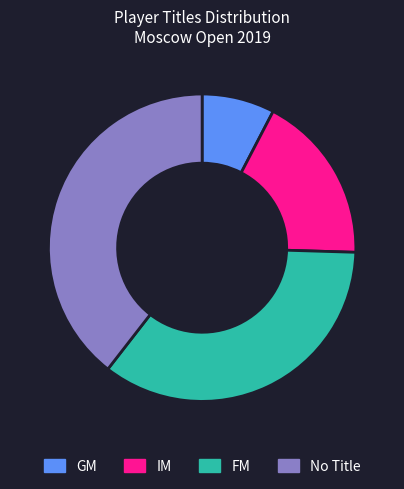

Which category has the smallest portion of the pie?

GM